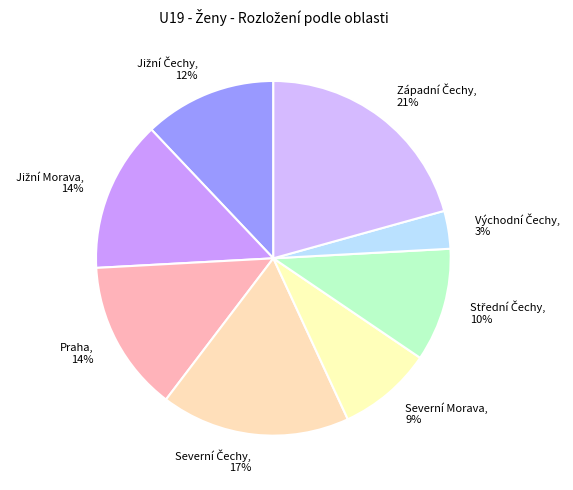

Is it true that Severní Morava is 9% of the pie?

True